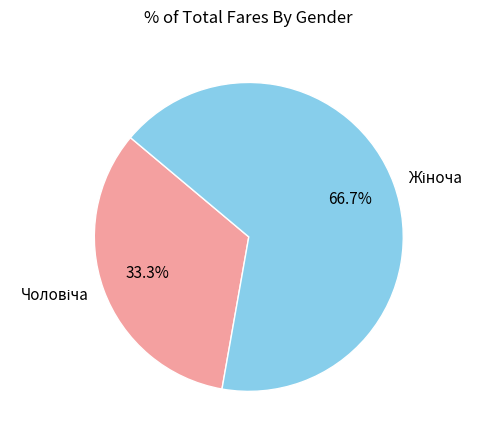

Is there a majority slice in this chart?

Yes